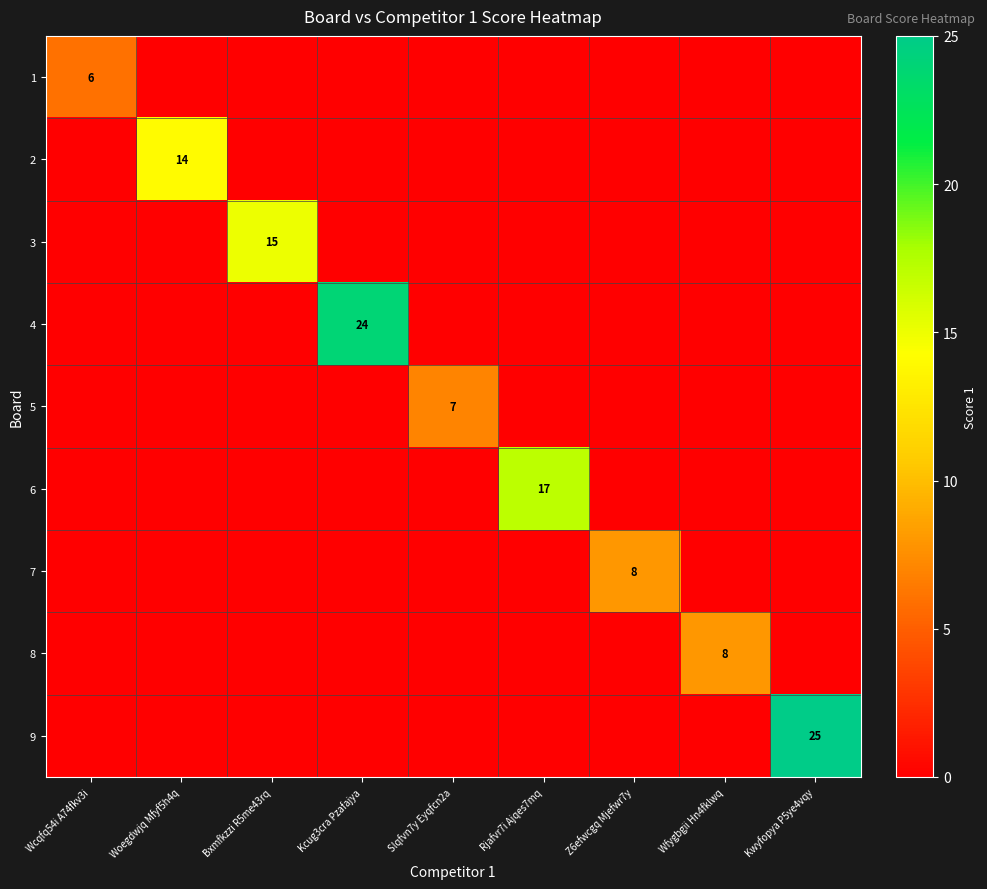

At which label does 3 reach its minimum?

Wcqfq54i A74fkv3i